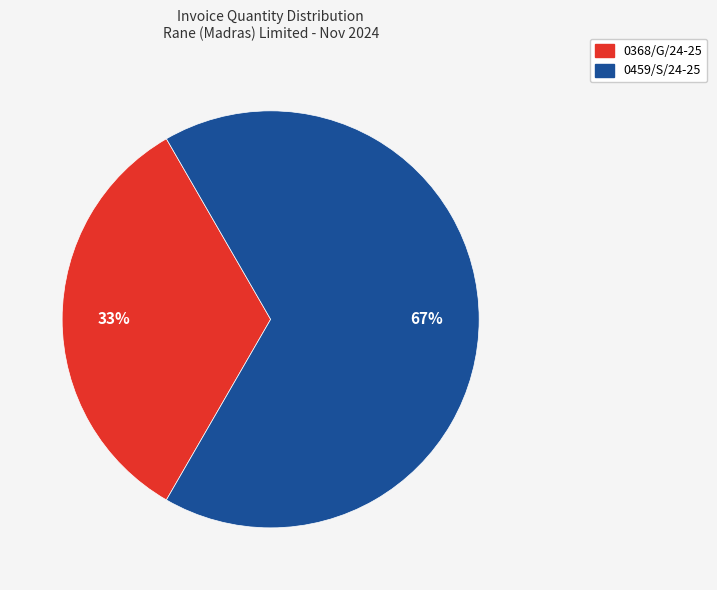

How many slices are in this pie chart?

2